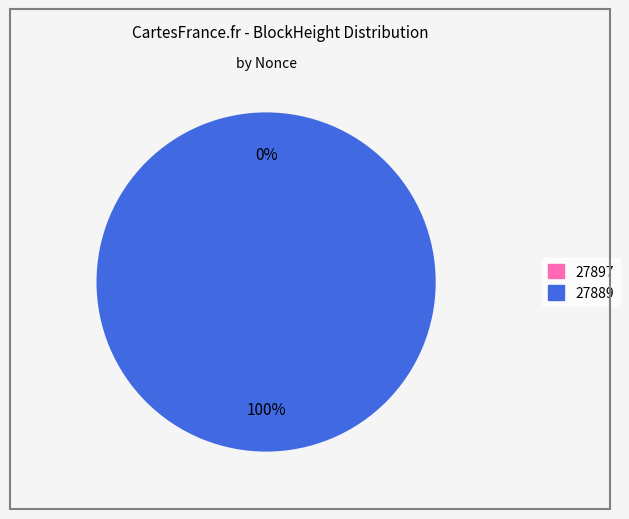

Is it true that 27889 is 100% of the pie?

True